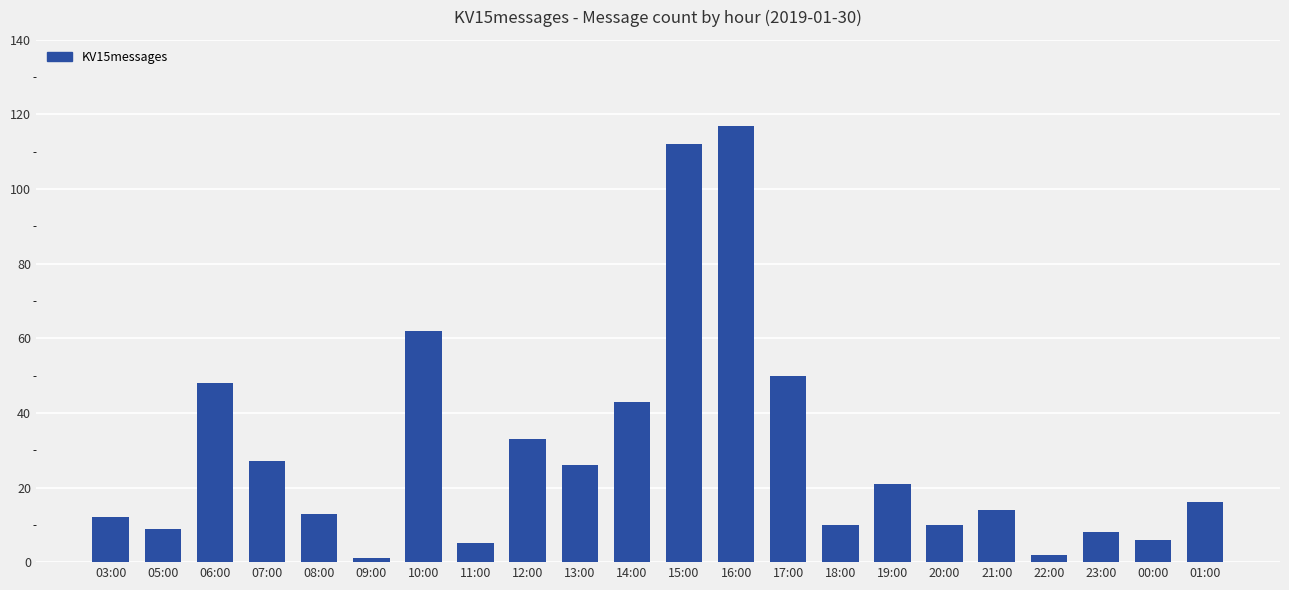

Are the bars grouped side by side (vs. stacked)?

No